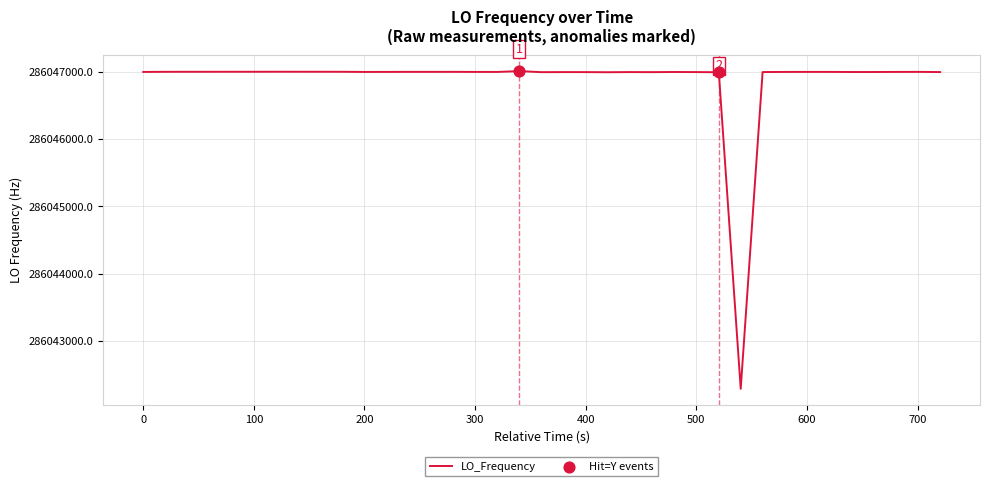

What is the difference between the maximum and minimum values?

4723.6